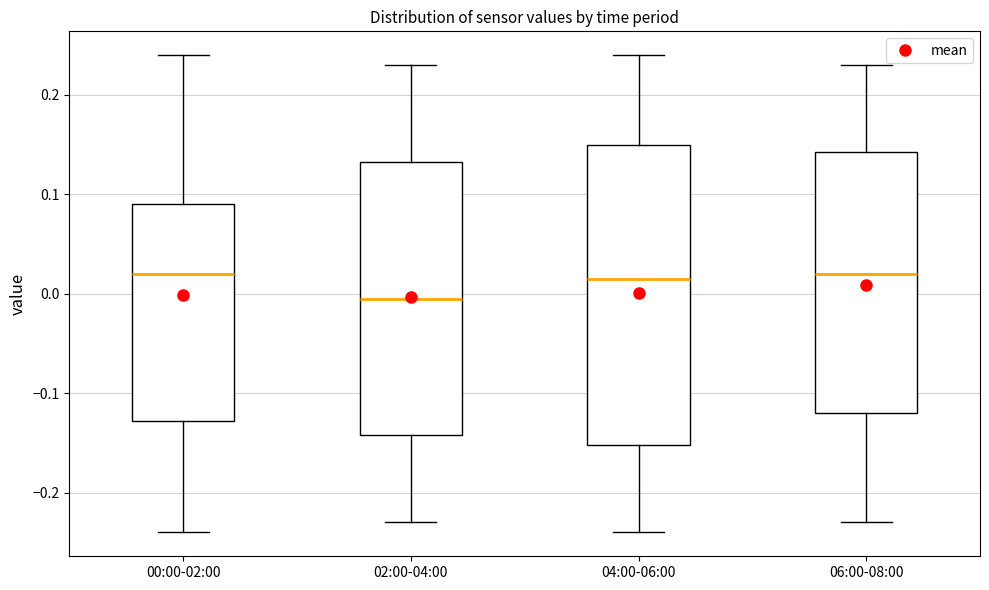

Where does the lower whisker of the box for 04:00-06:00 end on the y-axis? The values are not printed on the chart, so give them approximately, as read against the axis.

-0.24